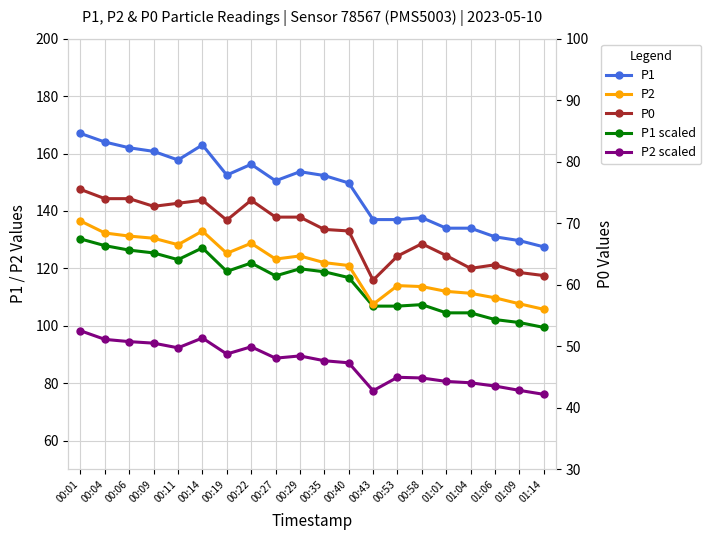

What are all the series names shown in the legend?

P1, P2, P1 scaled, P2 scaled, P0